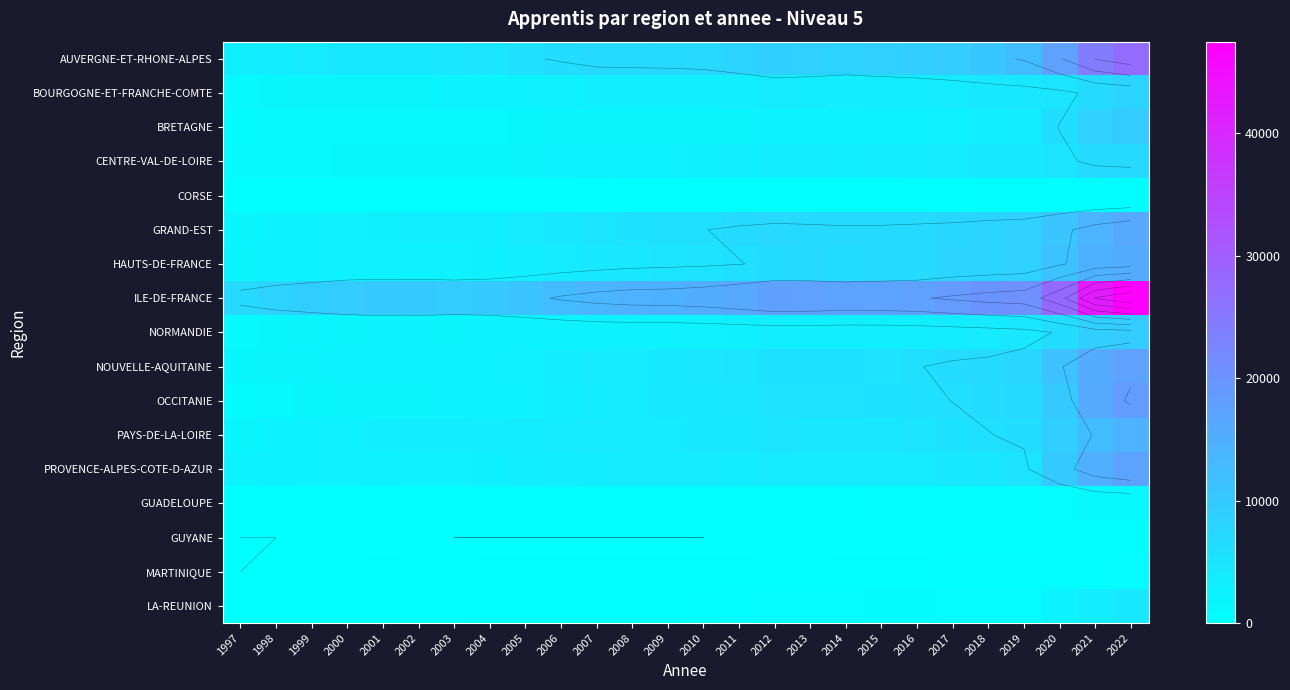

What is the highest value of the BRETAGNE series?

9793